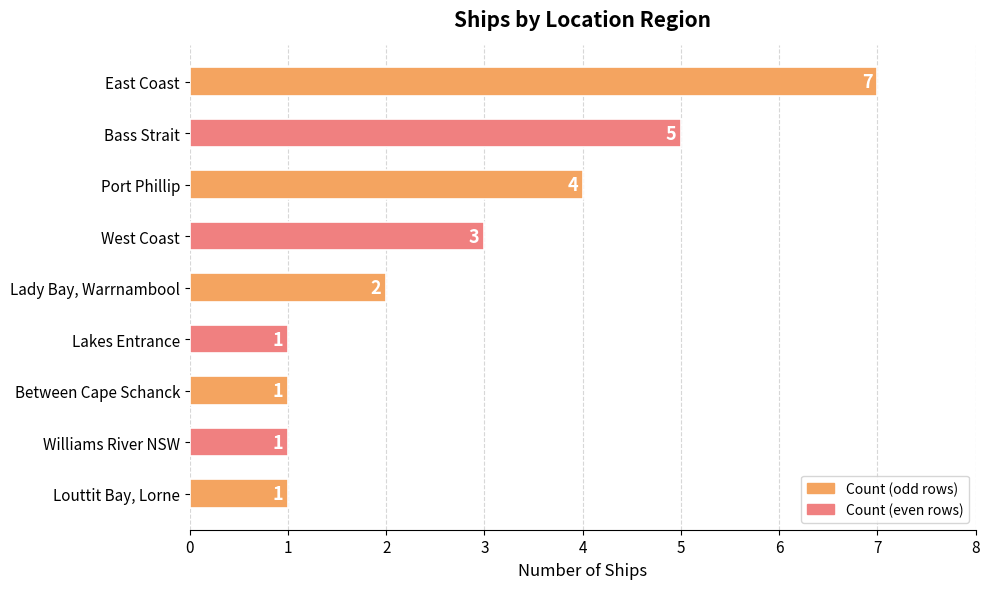

Reading top to bottom, extract all data points from this chart.

7	5	4	3	2	1	1	1	1